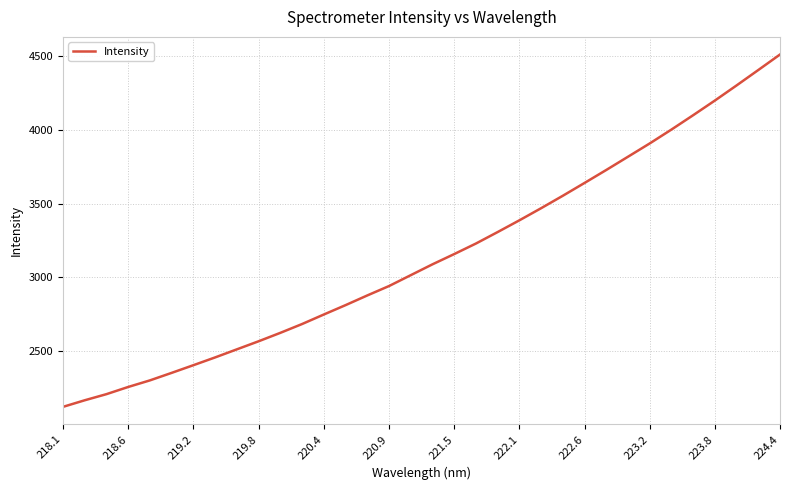

What is the difference between the maximum and minimum values?

2387.0